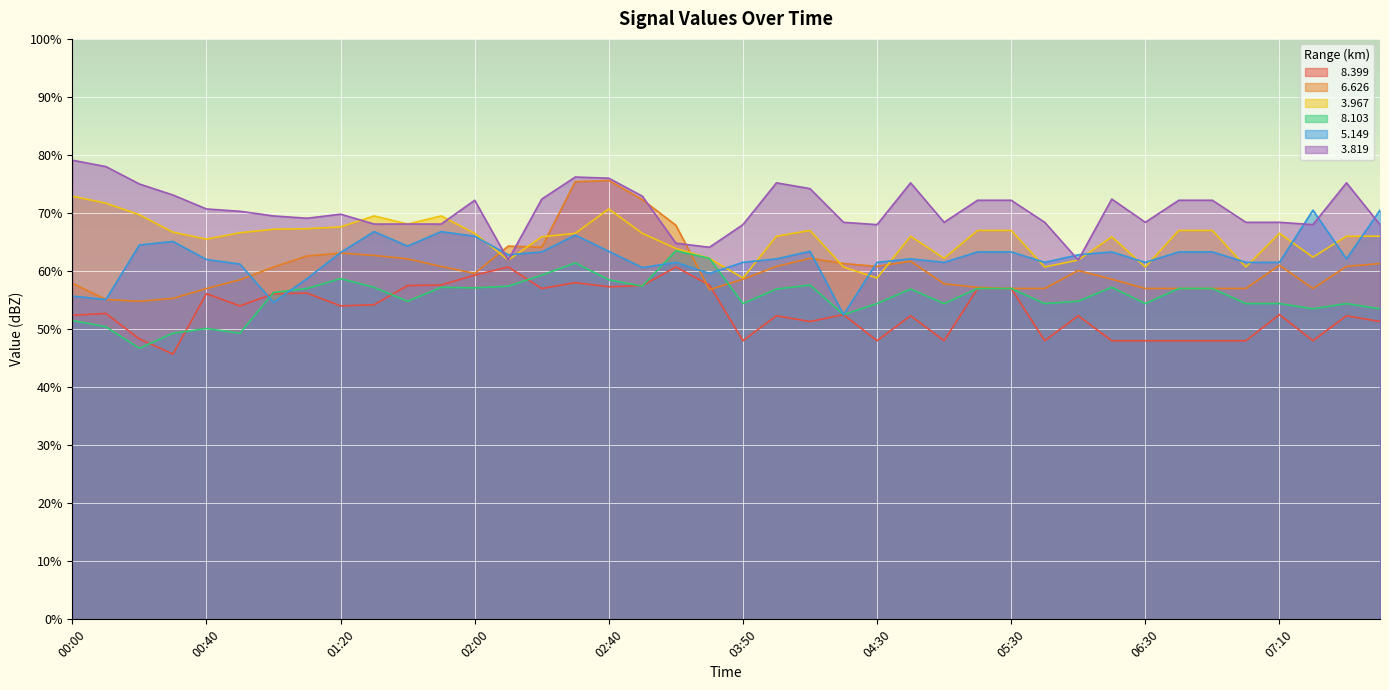

Reading right to left, what are all the values shown in this chart?

  8.399: 51.3	52.3	48.0	52.5	48.0	48.0	48.0	48.0	48.0	52.3	48.0	57.0	57.0	48.0	52.3	48.0	52.5	51.3	52.3	48.0	57.6	60.7	57.5	57.3	58.0	57.0	60.7	59.3	57.6	57.5	54.2	54.0	56.2	56.1	54.0	56.1	45.7	48.3	52.7	52.4
  6.626: 61.3	60.8	57.0	61.0	57.0	57.0	57.0	57.0	58.6	60.1	57.0	57.0	57.2	57.8	61.7	60.8	61.3	62.2	60.8	58.6	56.8	67.9	72.3	75.6	75.4	64.1	64.3	59.6	60.8	62.1	62.7	63.1	62.6	60.7	58.5	57.0	55.3	54.8	55.1	57.9
  3.967: 66.0	66.0	62.4	66.5	60.7	67.0	67.0	60.7	65.9	61.9	60.7	67.0	67.0	62.2	66.0	58.8	60.7	67.0	66.0	58.8	62.2	63.9	66.5	70.7	66.5	65.9	61.9	66.5	69.5	68.1	69.5	67.6	67.3	67.2	66.6	65.5	66.7	69.7	71.7	72.9
  8.103: 53.5	54.4	53.5	54.4	54.4	57.0	57.0	54.4	57.2	54.8	54.4	57.0	57.0	54.4	56.9	54.4	52.5	57.6	56.9	54.4	62.2	63.5	57.4	58.5	61.4	59.3	57.4	57.1	57.2	54.8	57.2	58.7	57.0	56.3	49.3	50.1	49.3	46.7	50.4	51.5
  5.149: 70.5	62.1	70.5	61.5	61.5	63.3	63.3	61.5	63.3	62.8	61.5	63.3	63.3	61.5	62.1	61.5	52.5	63.4	62.1	61.5	59.6	61.5	60.6	63.4	66.2	63.3	62.8	66.0	66.8	64.3	66.8	63.2	58.7	54.6	61.2	62.0	65.1	64.5	55.1	55.7
  3.819: 68.0	75.2	68.0	68.4	68.4	72.2	72.2	68.4	72.4	61.9	68.4	72.2	72.2	68.4	75.2	68.0	68.4	74.2	75.2	68.0	64.1	64.8	72.9	76.0	76.2	72.4	61.9	72.2	68.1	68.1	68.1	69.8	69.1	69.5	70.3	70.7	73.1	75.0	78.0	79.1